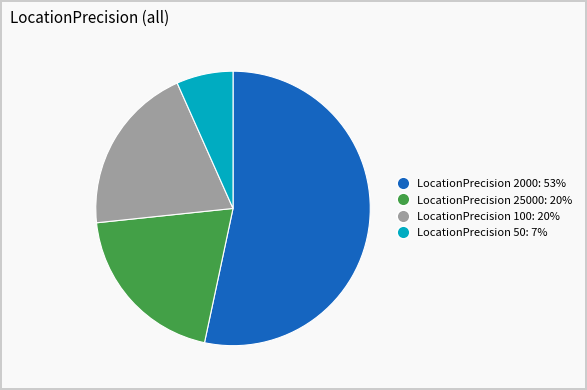

Is there a majority slice in this chart?

Yes